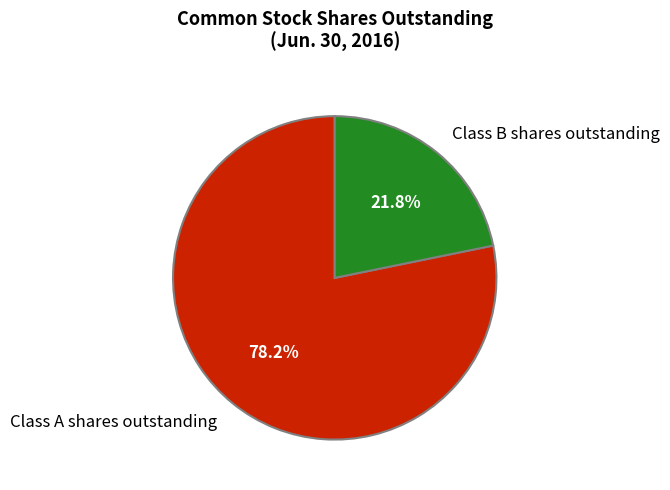

What percentage is NOT represented by Class B shares outstanding?

78.2%